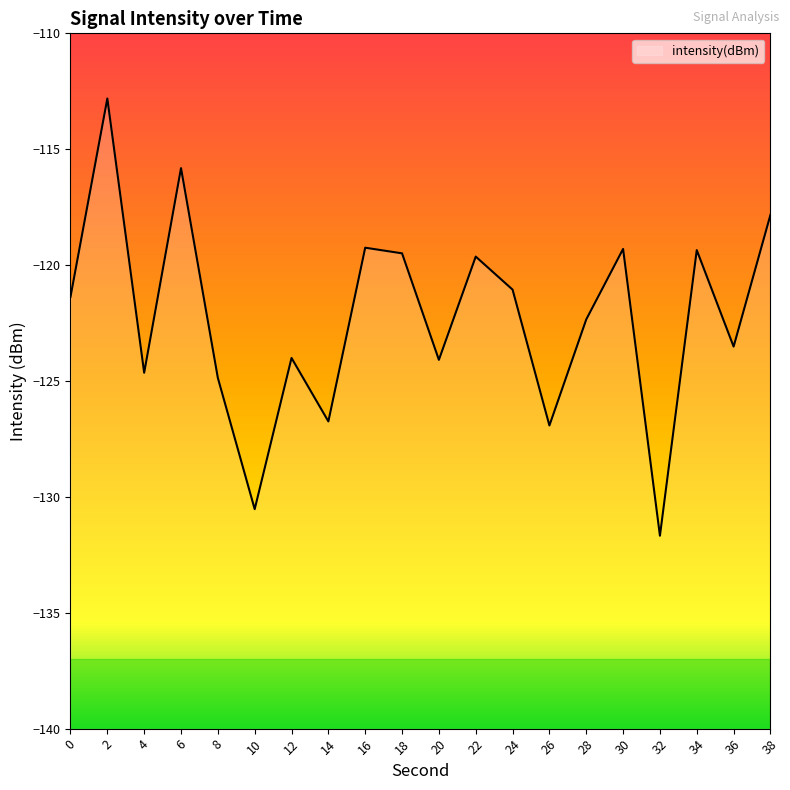

Reading left to right, extract all data points from this chart.

0=-121.4	2=-112.8	4=-124.6	6=-115.8	8=-124.9	10=-130.5	12=-124.0	14=-126.7	16=-119.2	18=-119.5	20=-124.1	22=-119.6	24=-121.1	26=-126.9	28=-122.3	30=-119.3	32=-131.7	34=-119.4	36=-123.5	38=-117.8